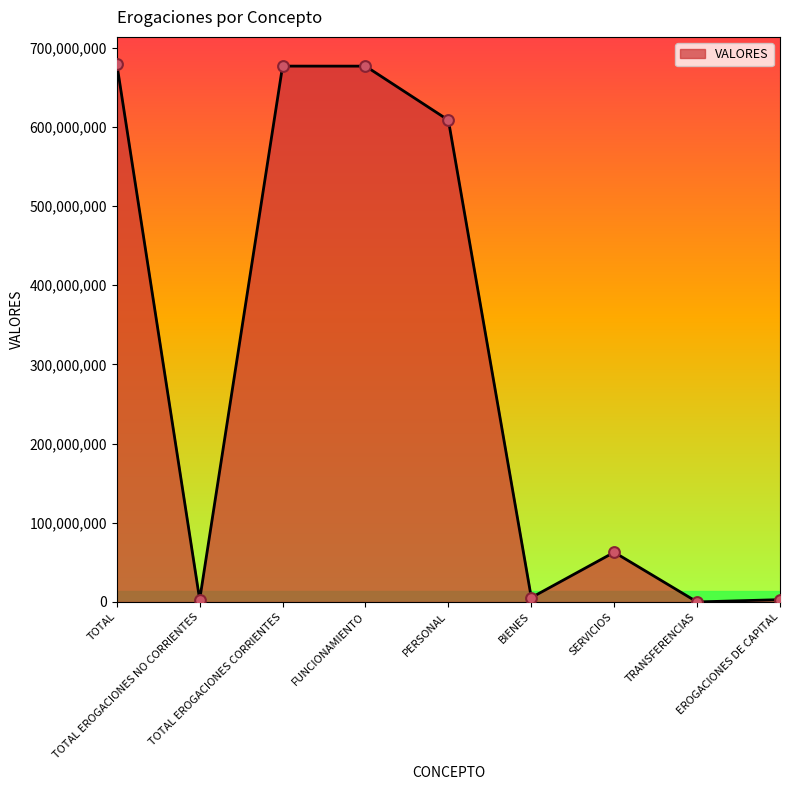

What is the change in value from TOTAL EROGACIONES NO CORRIENTES to PERSONAL?

+605459415